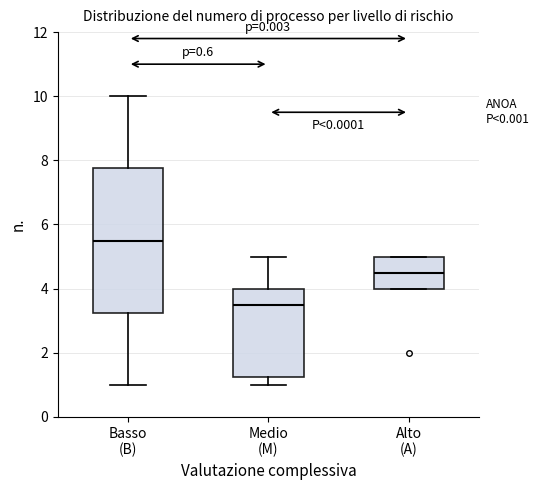

Which box is the tallest, from its lower edge to its upper edge?

Basso (B)